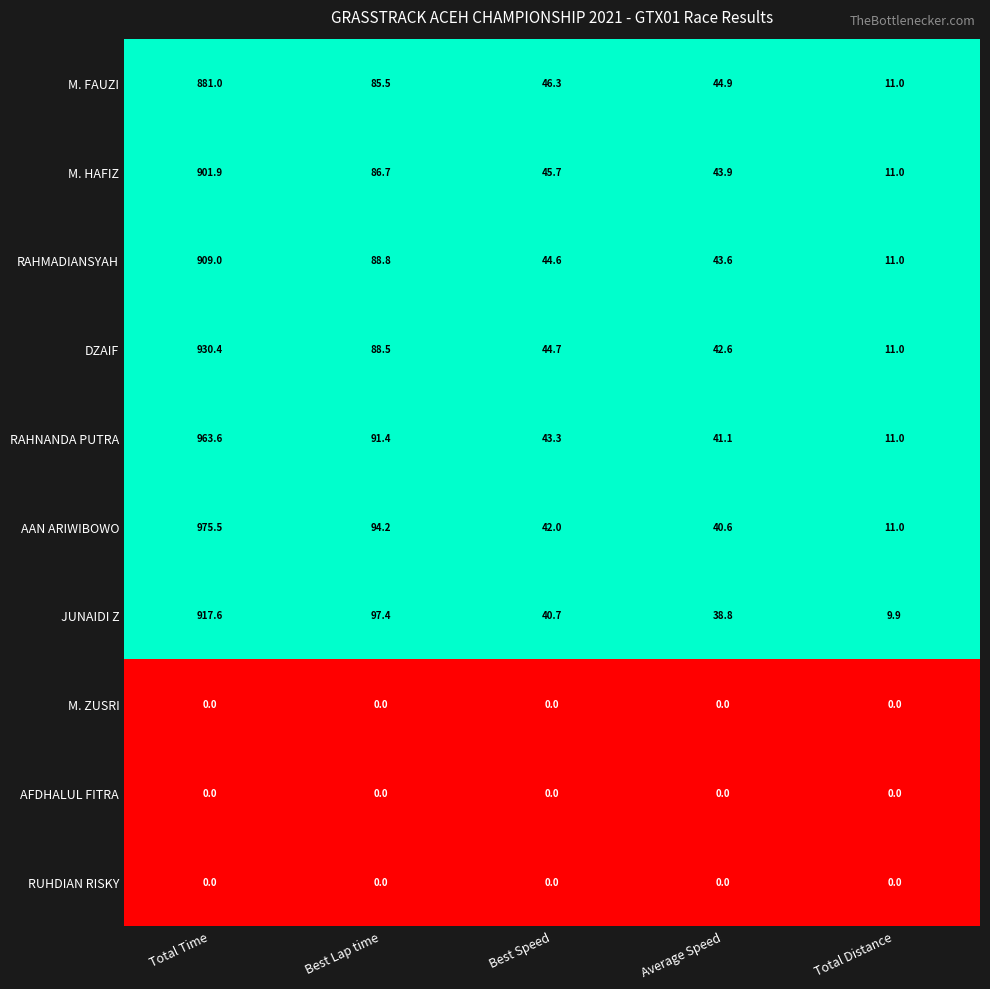

What is the difference between the second highest and second lowest values in the M. HAFIZ series?

42.8